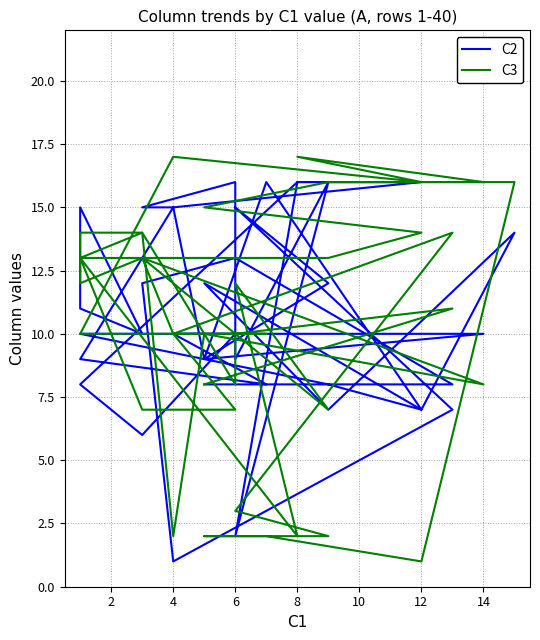

What are all the series names shown in the legend?

C2, C3